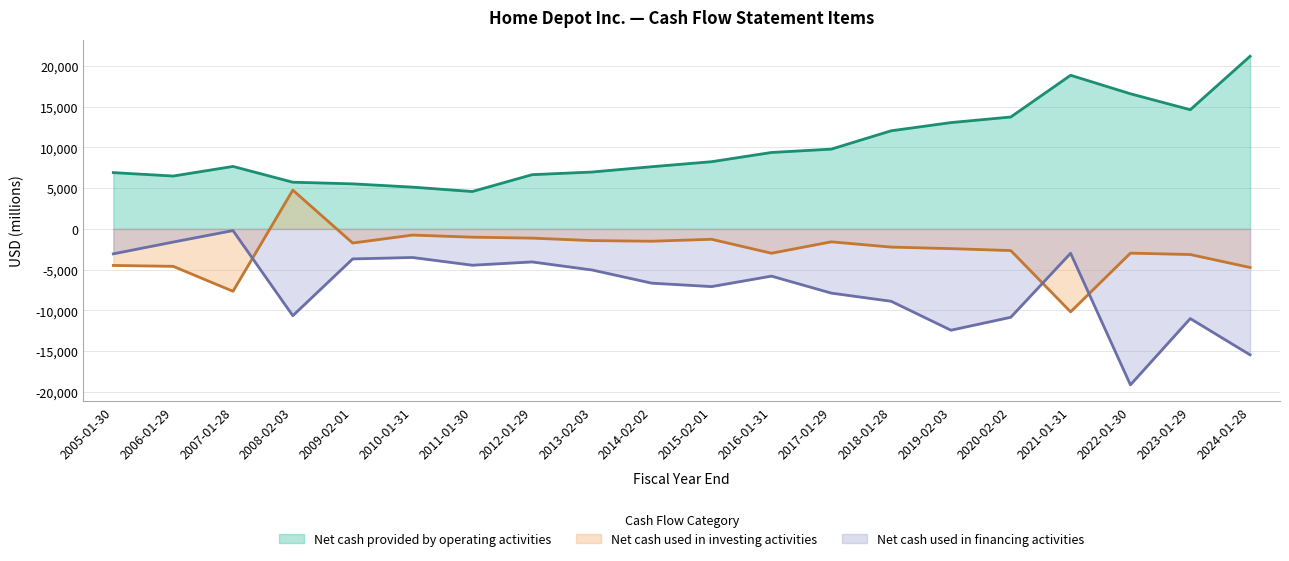

Which series has the largest total across all categories?

Net cash provided by operating activities